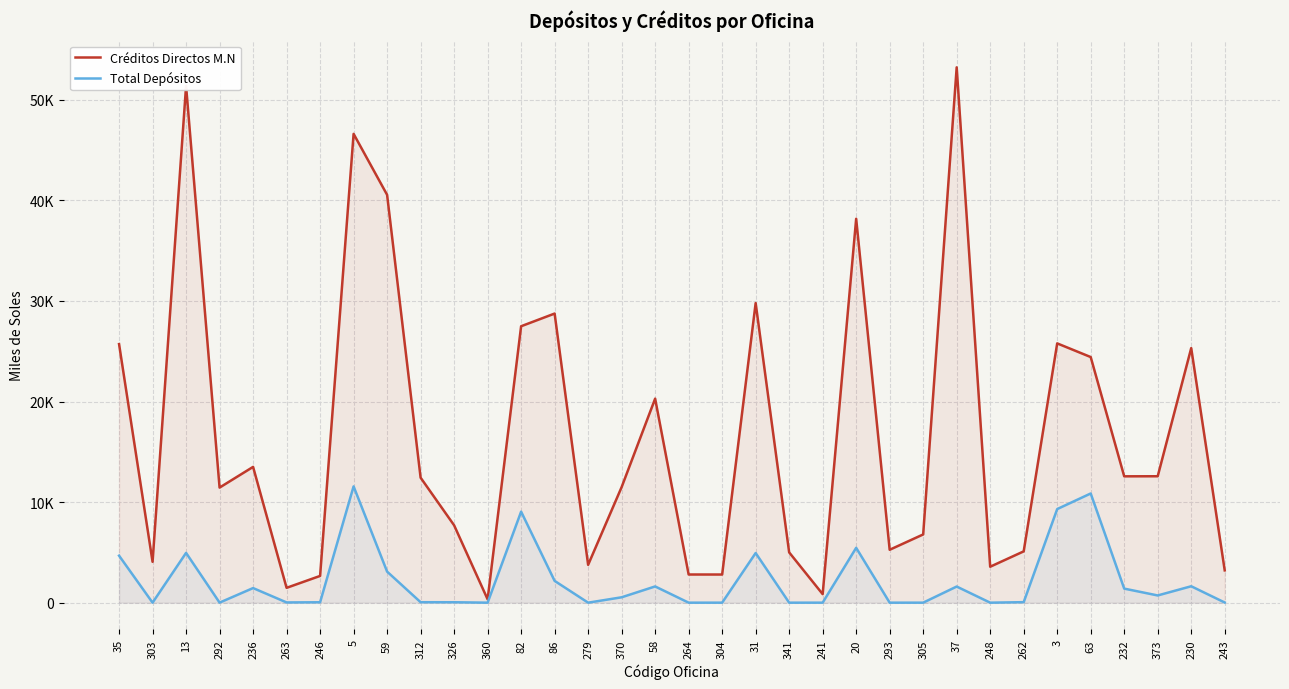

How many lines are shown in the chart?

2